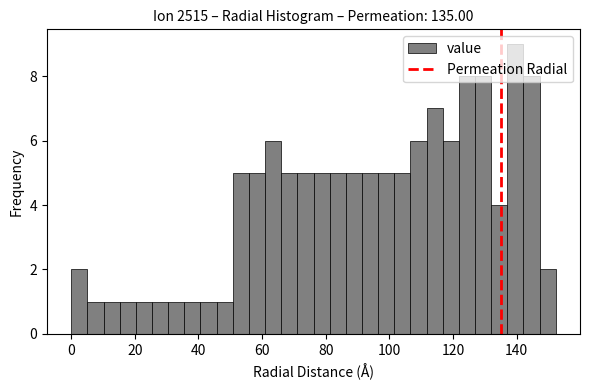

Around what value on the x-axis is the tallest bar? Give the approximate position of its centre, as read against the axis.

140